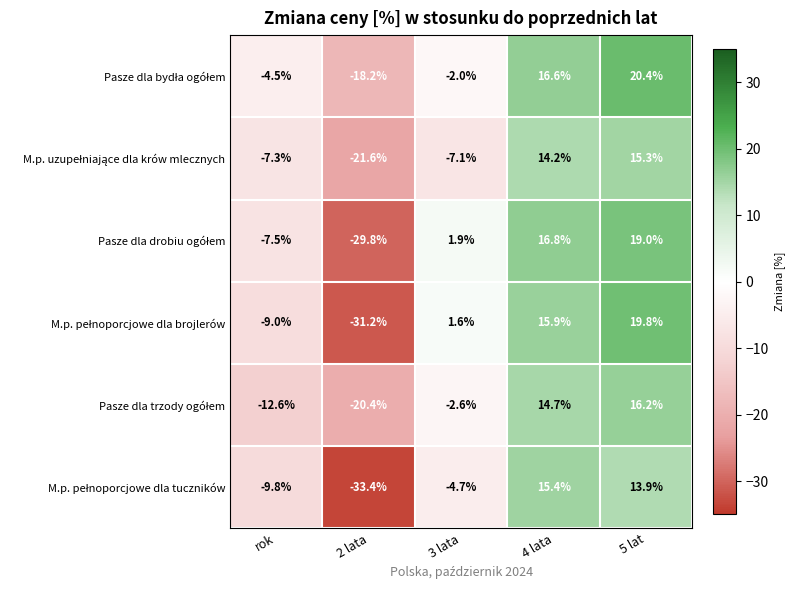

Which label corresponds to the largest value in the chart?

5 lat